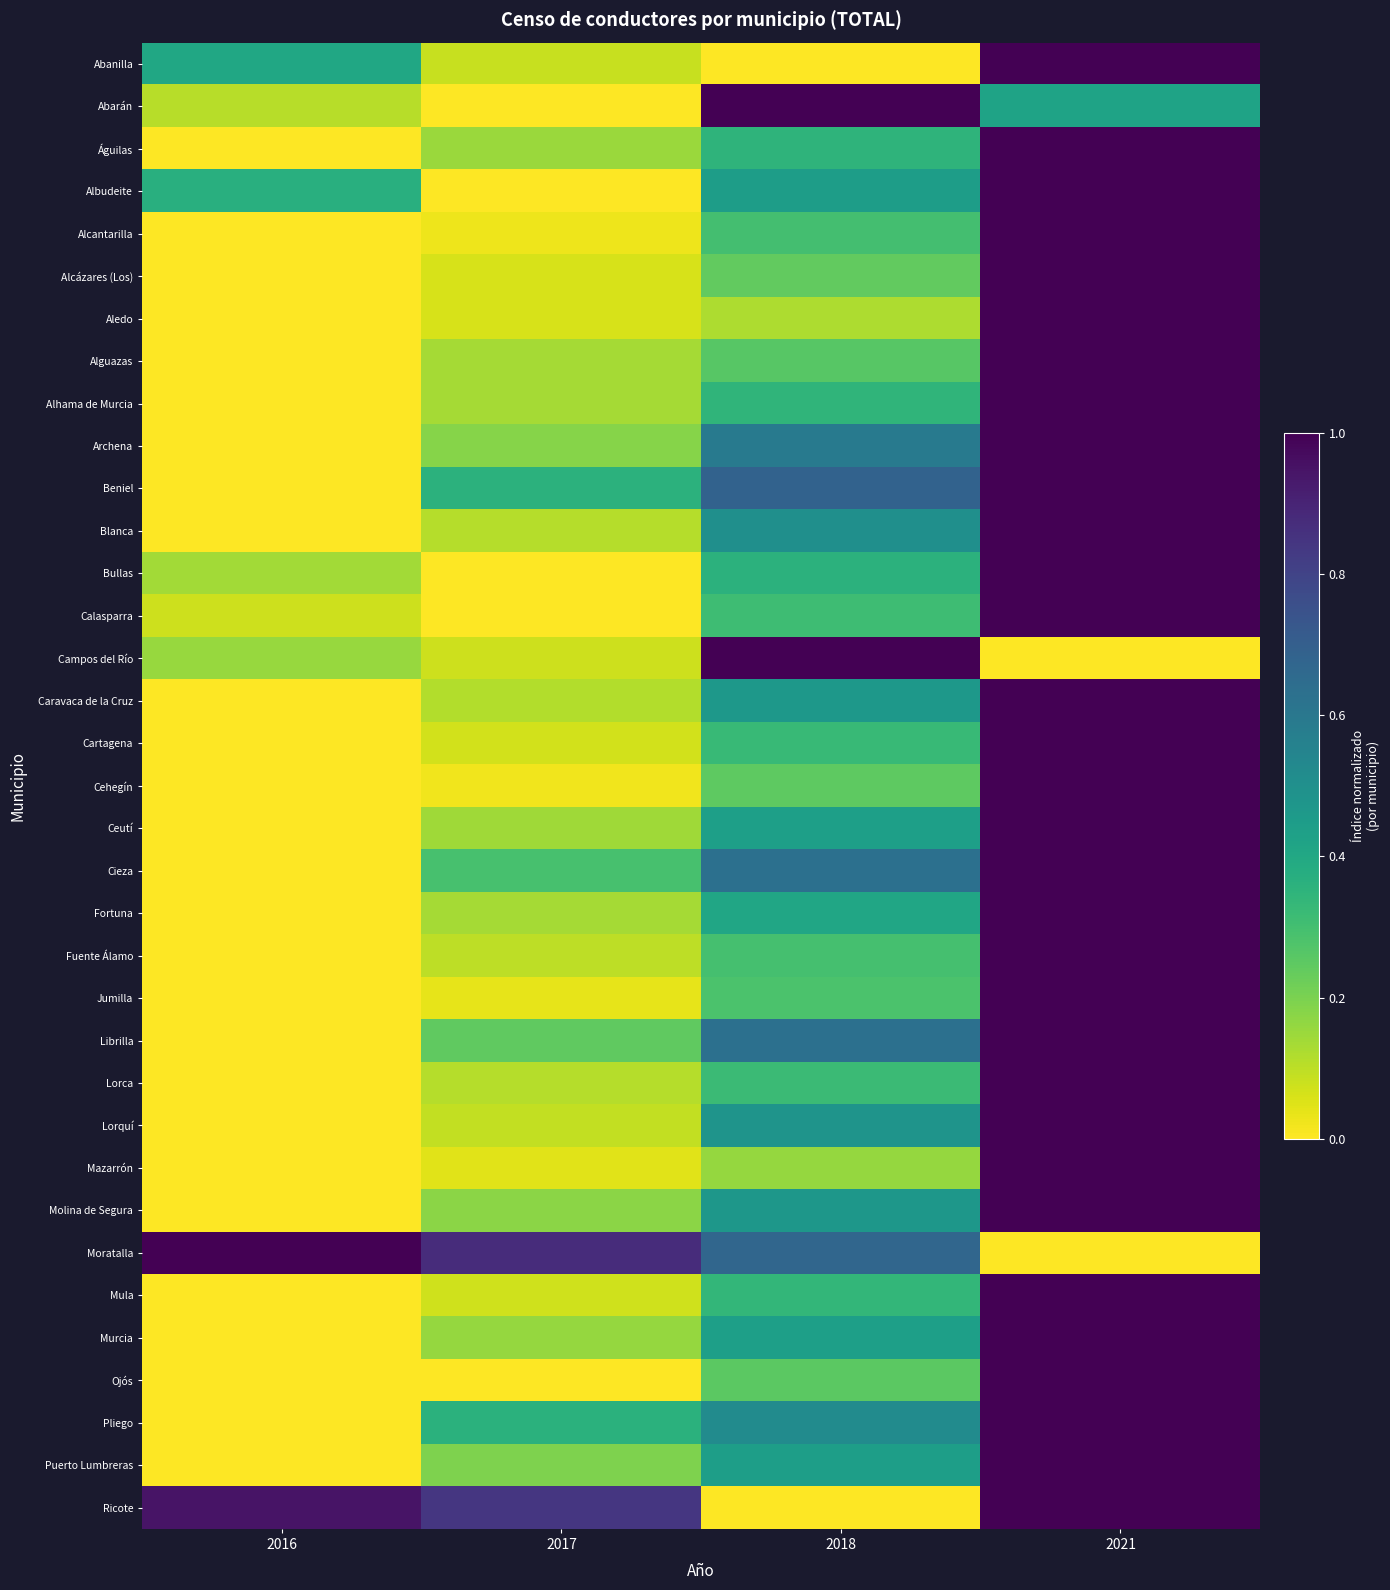

What is the maximum value shown in the chart?

1.0